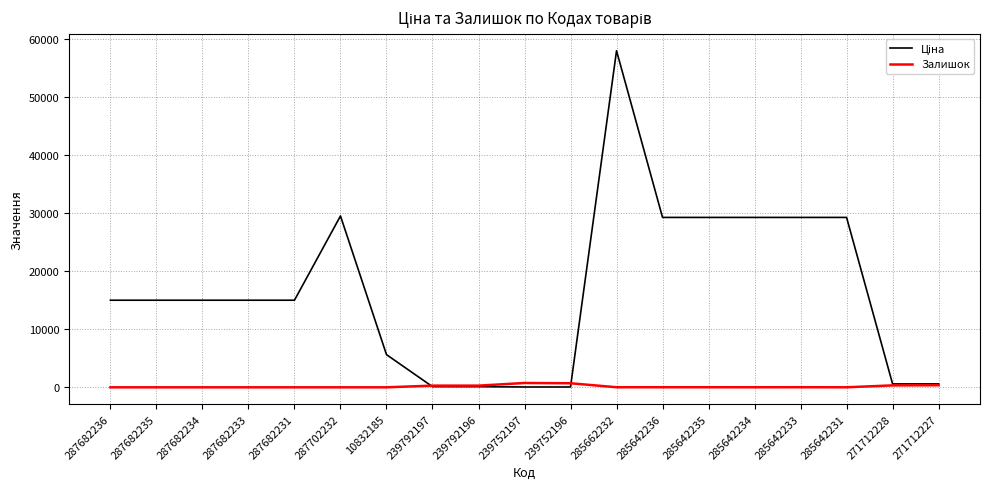

Does the chart have visible grid lines?

Yes